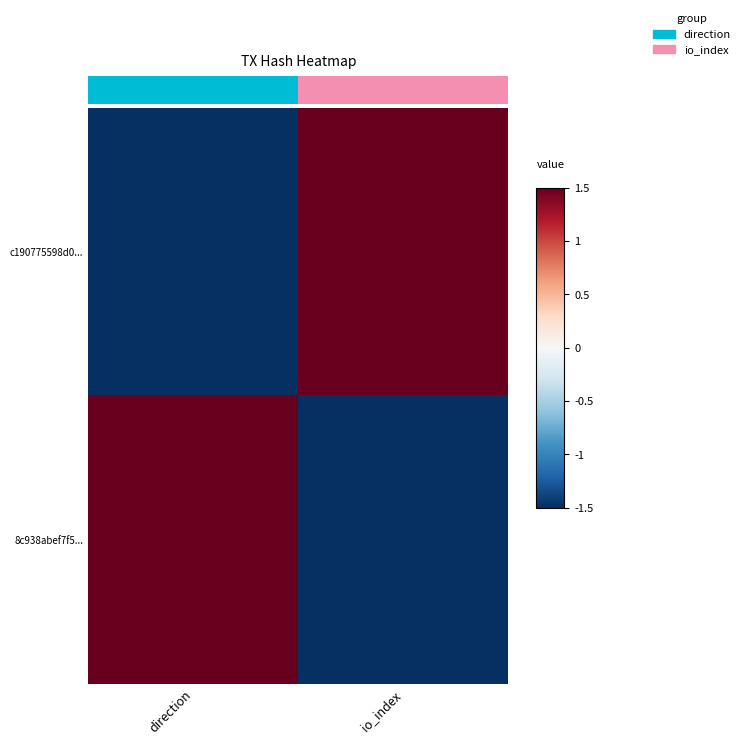

What is the difference between the 8c938abef7f5... values at direction and io_index?

3.0